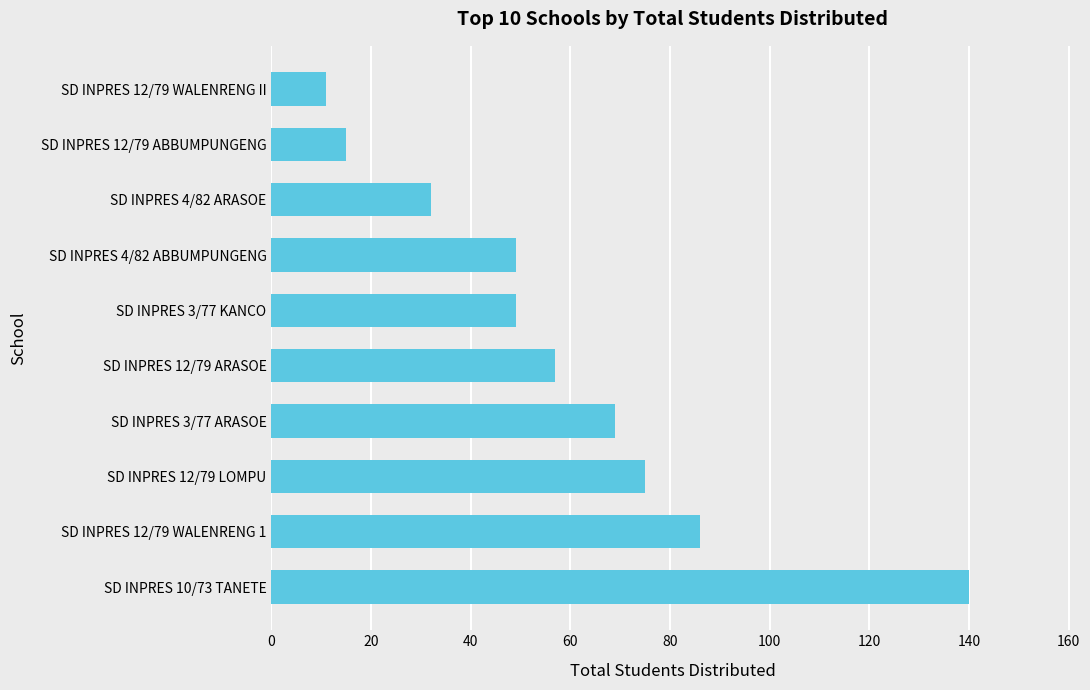

What is the change in value from SD INPRES 3/77 ARASOE to SD INPRES 4/82 ABBUMPUNGENG?

-20